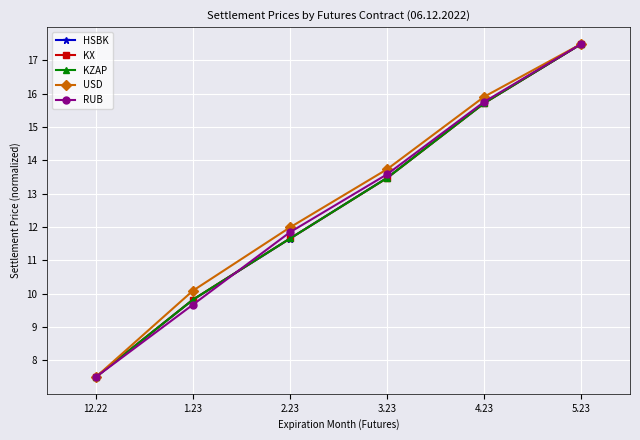

The KZAP series shows 13.5 at 3.23. True or false?

True